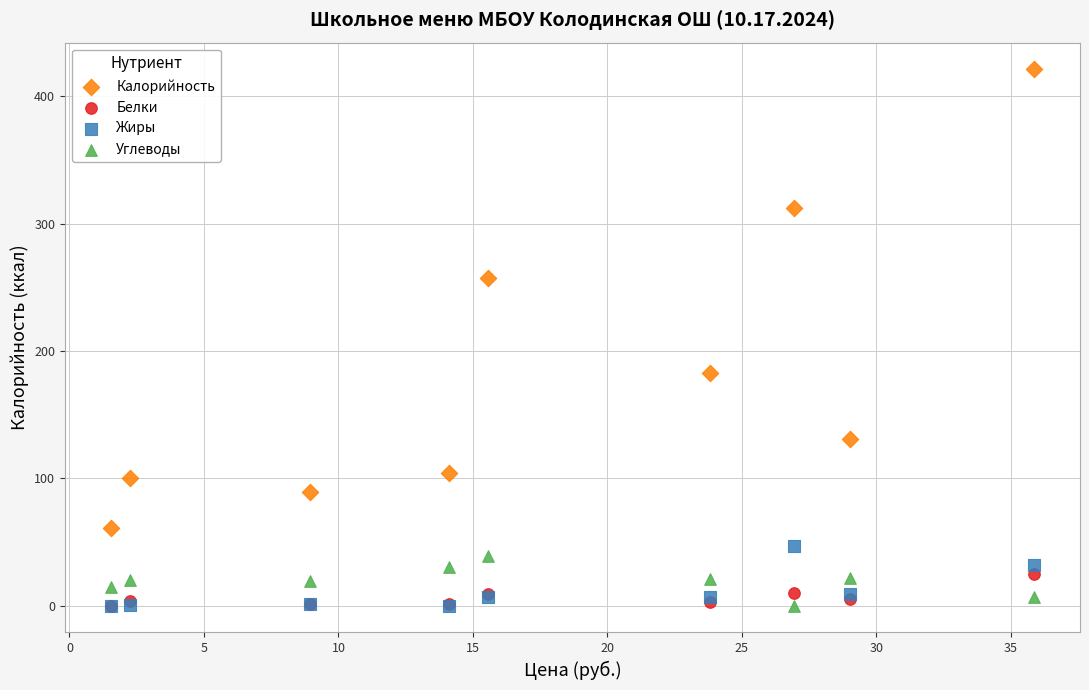

Across all series, what Y value is closest to 210?

183.0